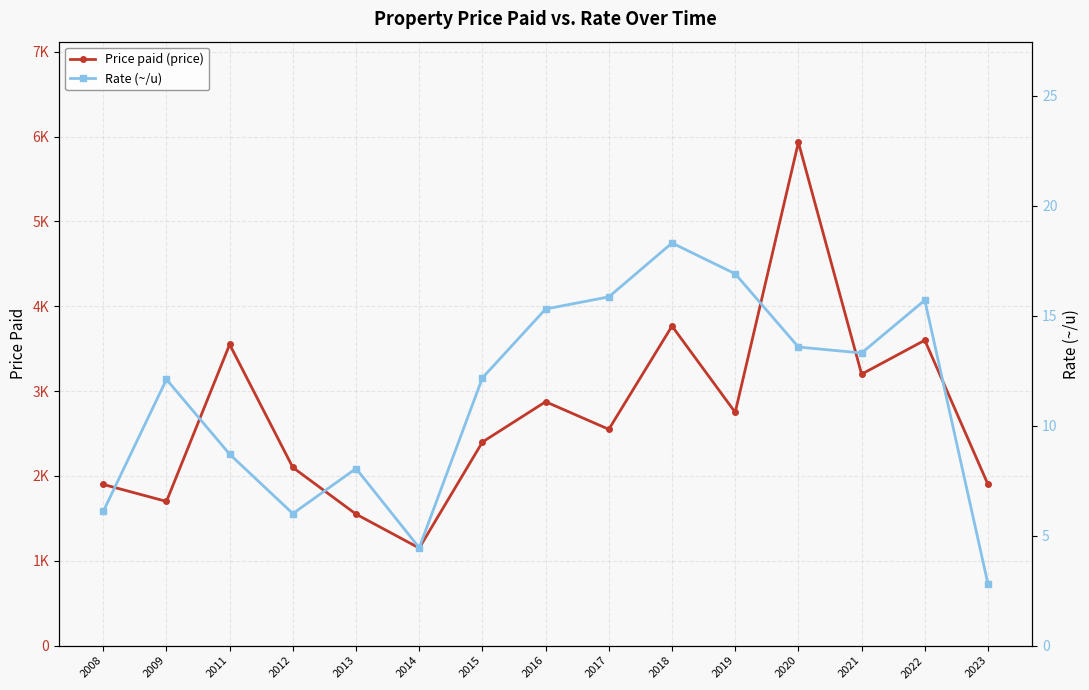

At which category does Rate (~/u) reach its first local peak?

2009